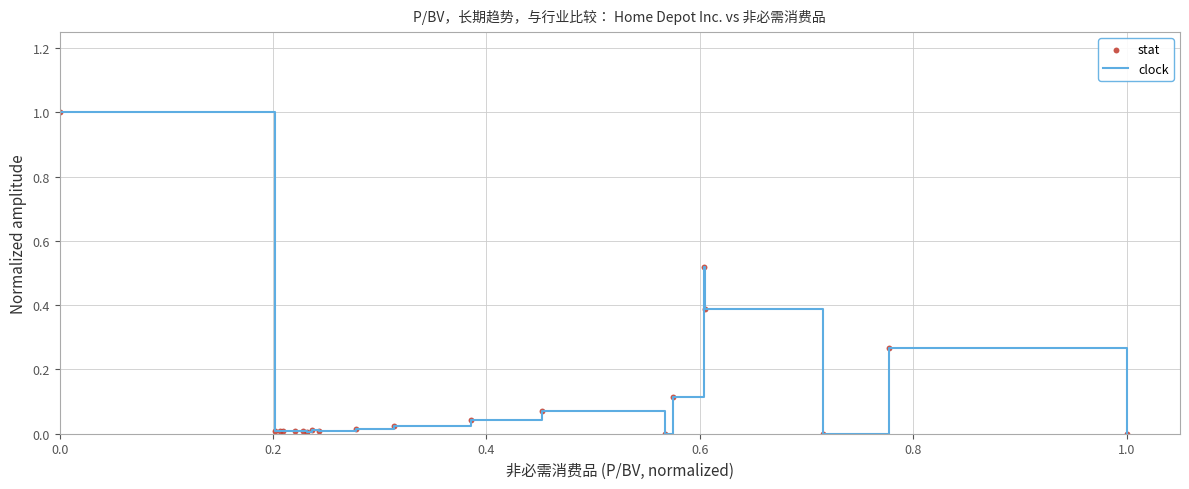

What is the maximum value shown in the chart?

1.0